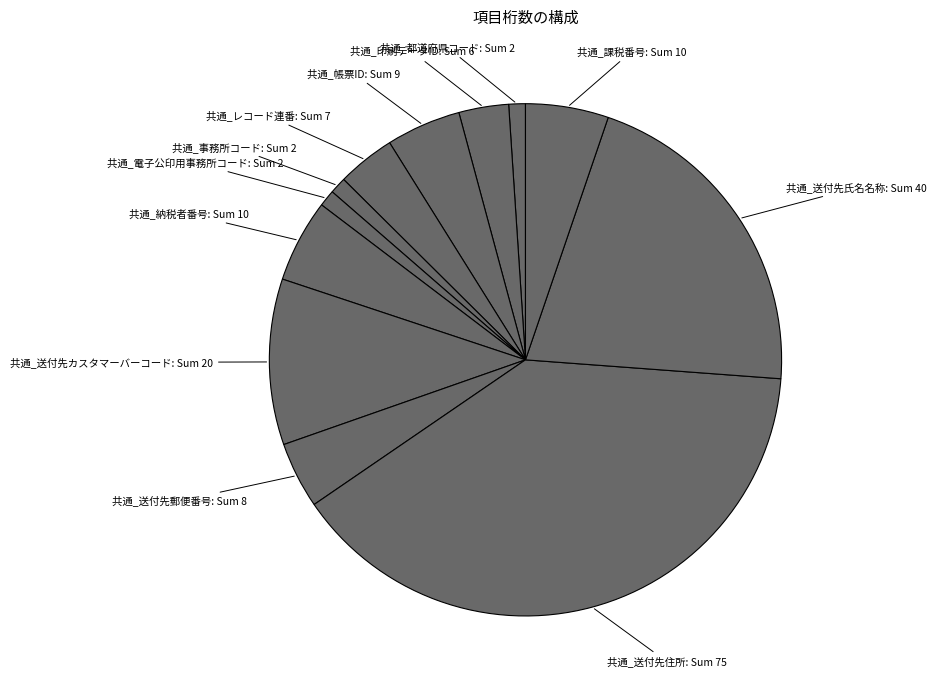

Which has a higher value, 共通_課税番号 or 共通_送付先氏名名称?

共通_送付先氏名名称